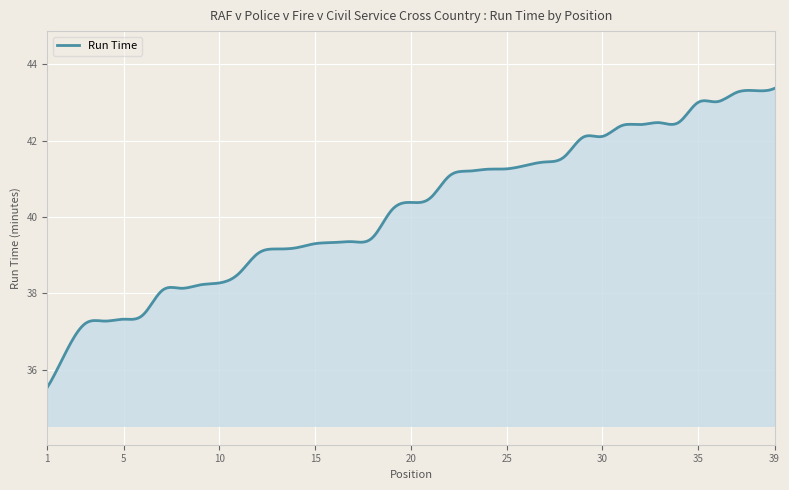

What is the minimum value shown in the chart?

35.5